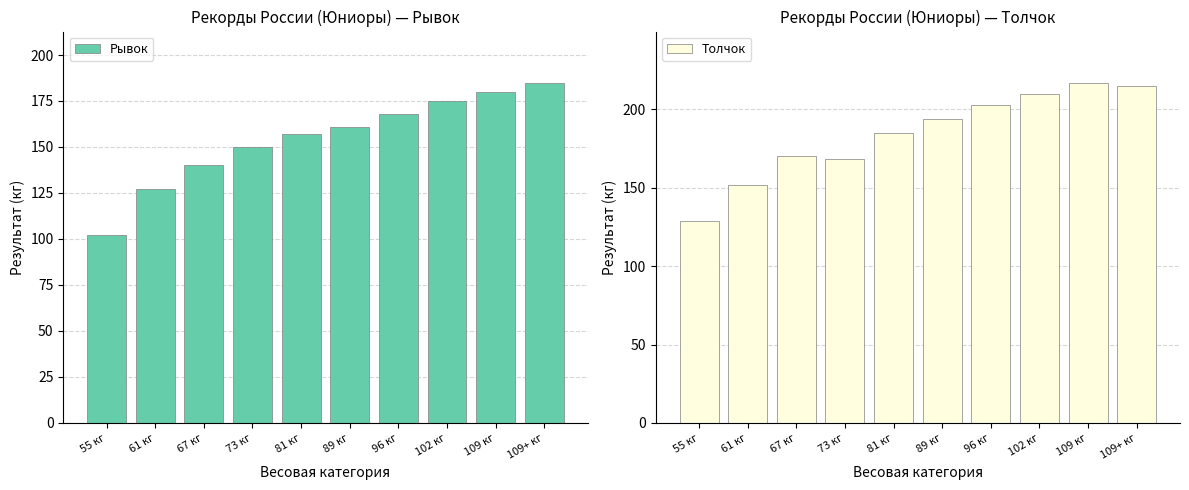

At which label does Толчок first exceed 194?

96 кг